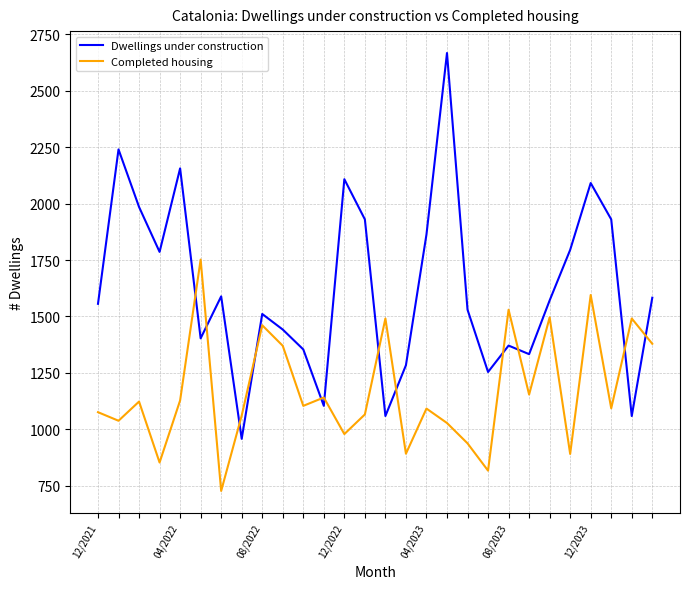

Which series ends up on top after the final intersection of Dwellings under construction and Completed housing?

Dwellings under construction